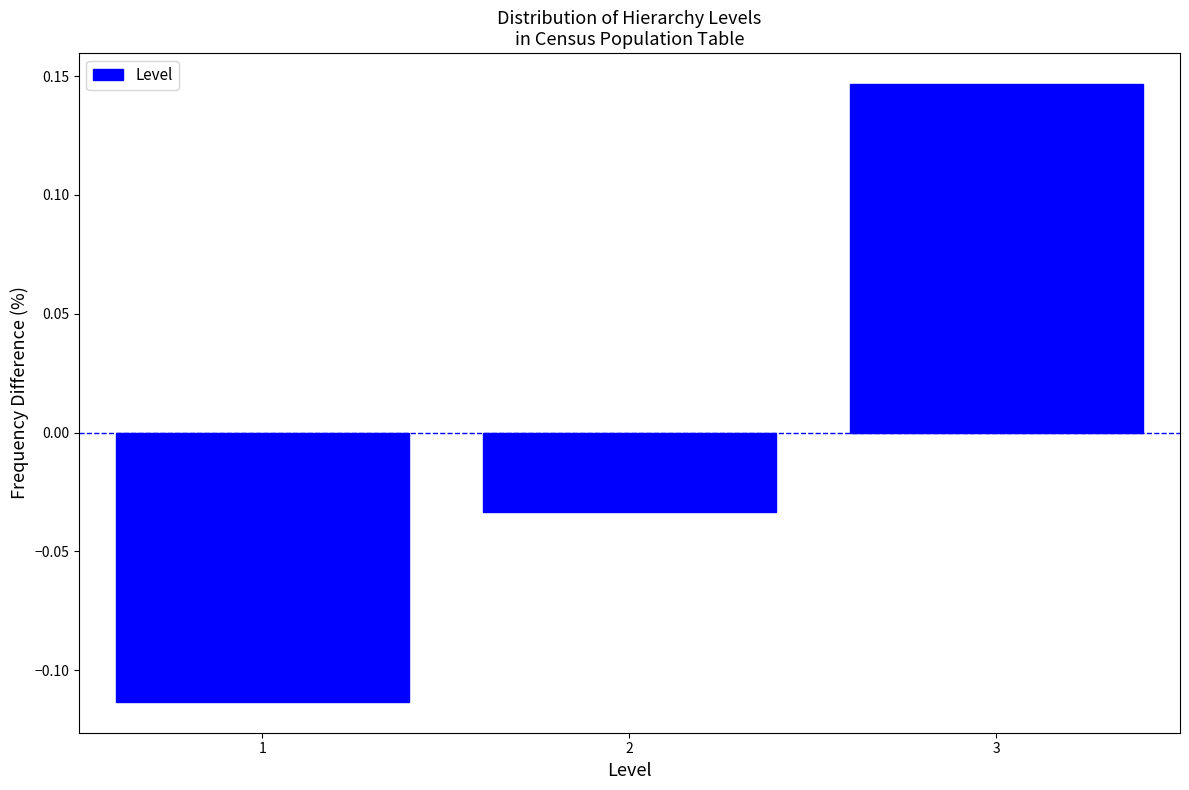

List the labels in order of value, largest first.

3, 2, 1